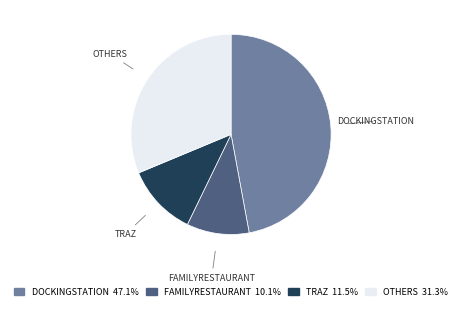

Does any single category account for the majority?

No